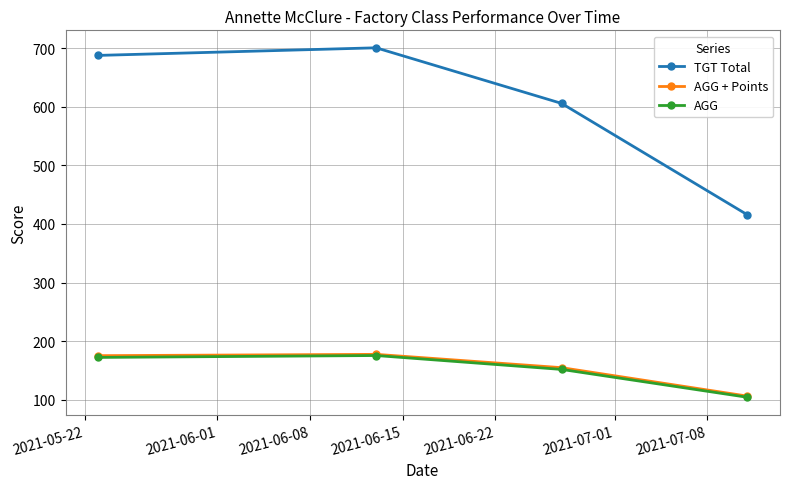

What is the smallest value displayed?

104.0